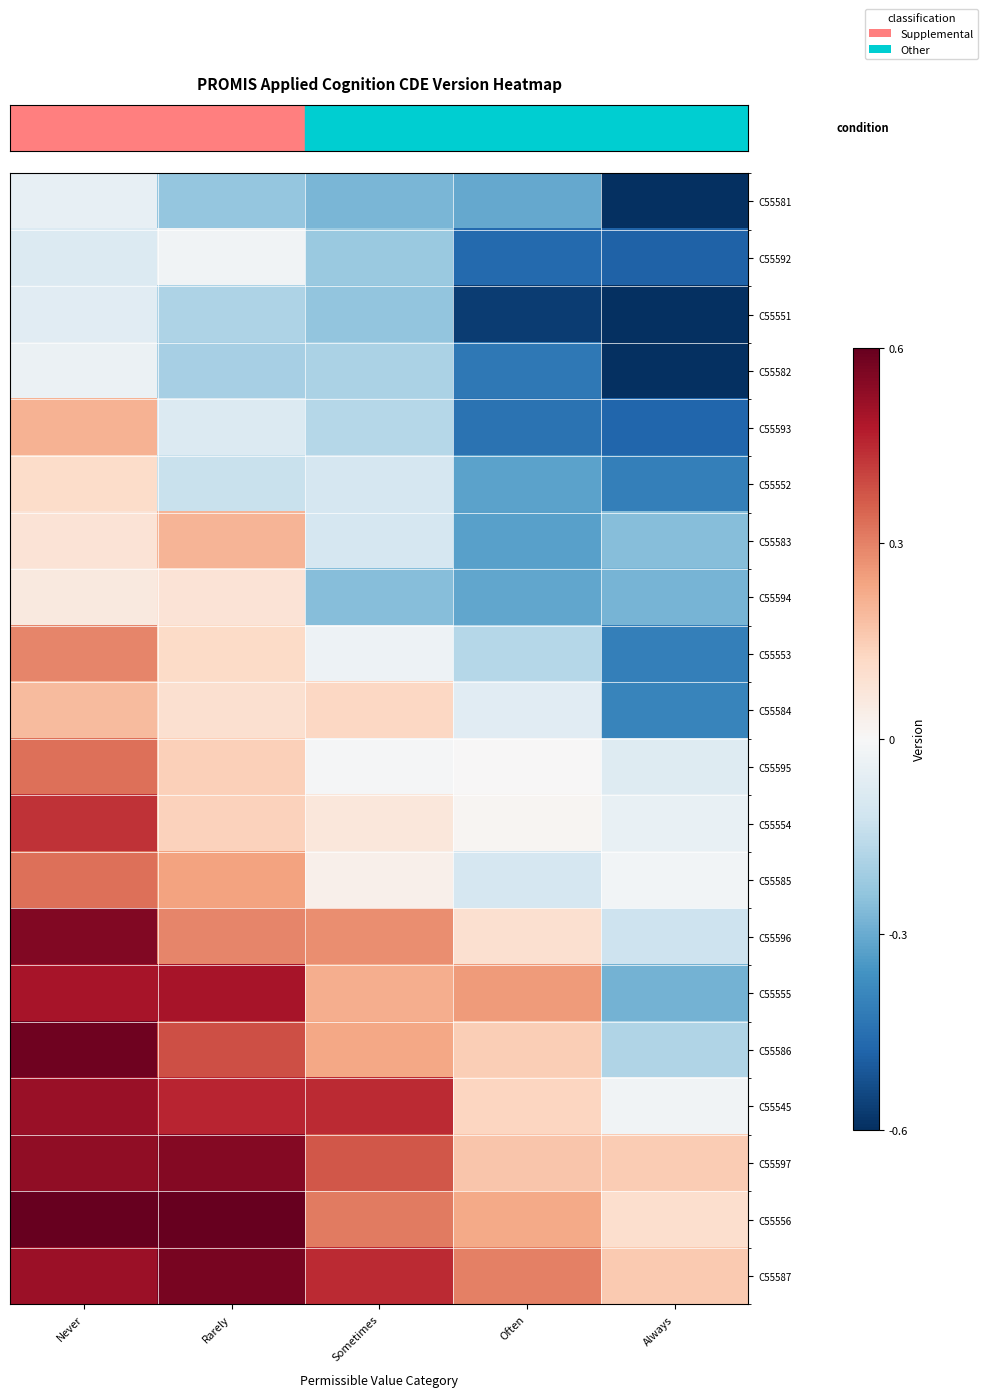

Which category has the highest value across all series?

Never